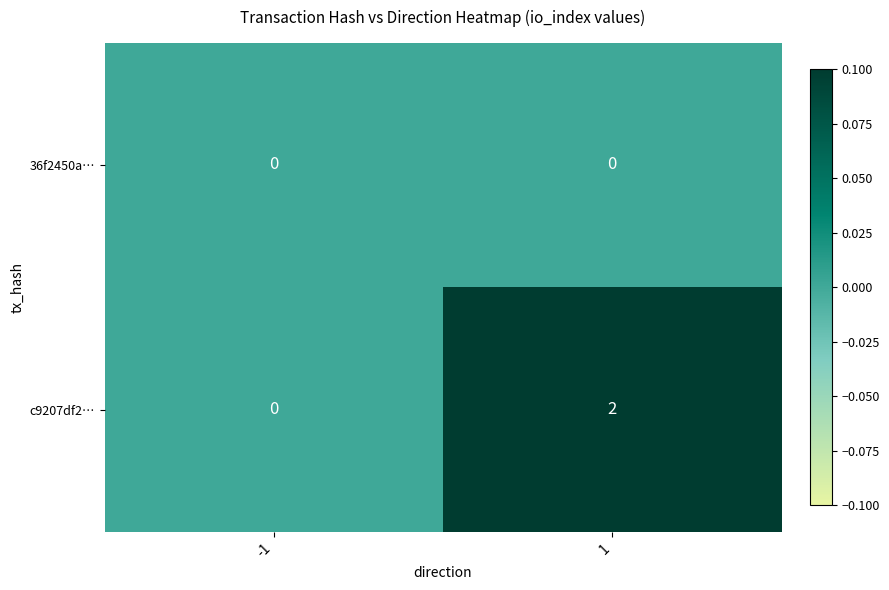

Rank the series by their average value, from lowest to highest.

36f2450a…, c9207df2…